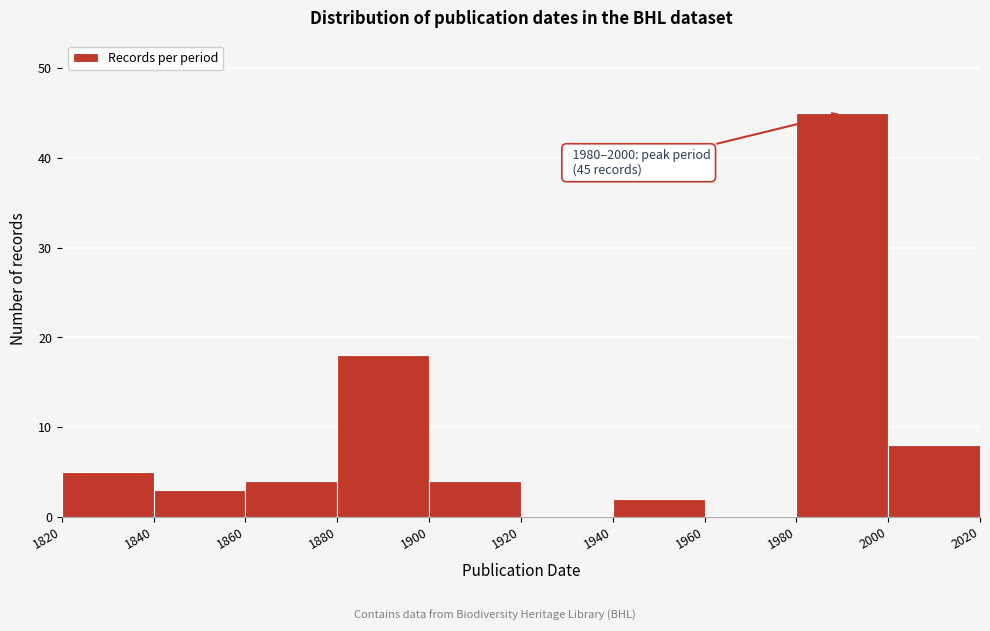

Over which range of the x-axis is the bar tallest?

1980 to 2000